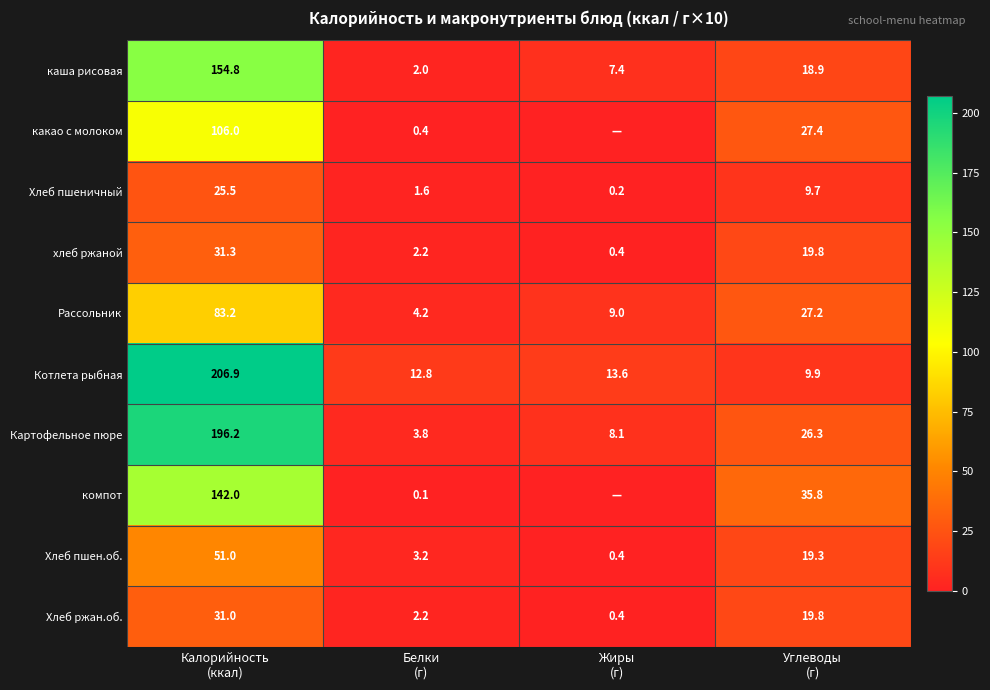

What is the average value of the Хлеб пшен.об. series?

18.5